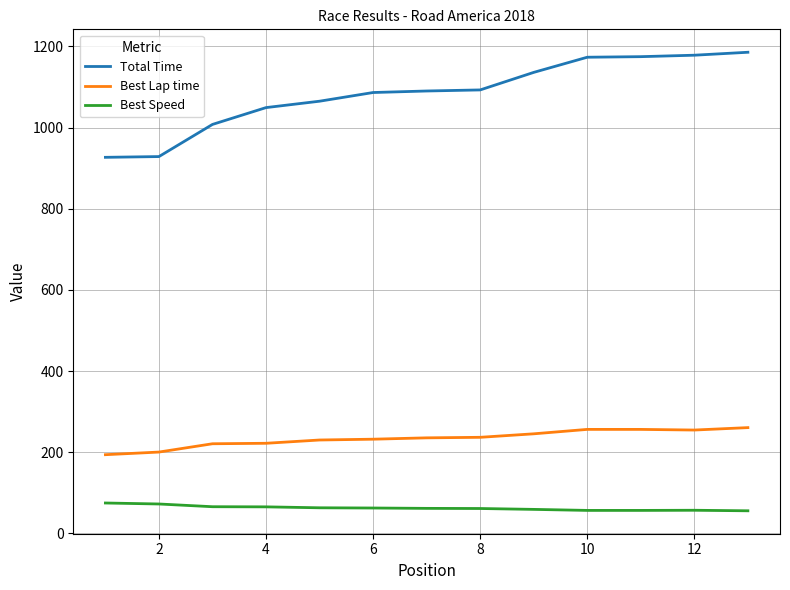

True or false: Best Lap time and Total Time intersect in this chart.

False